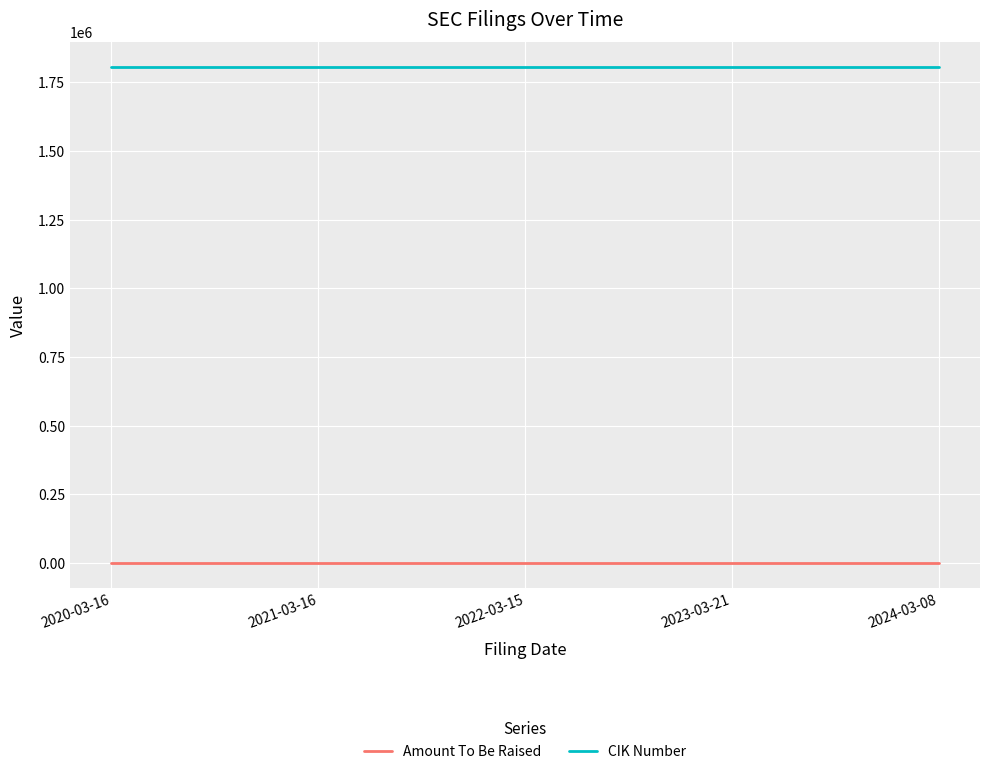

Rank the series at 2020-03-16 from lowest to highest value.

Amount To Be Raised, CIK Number